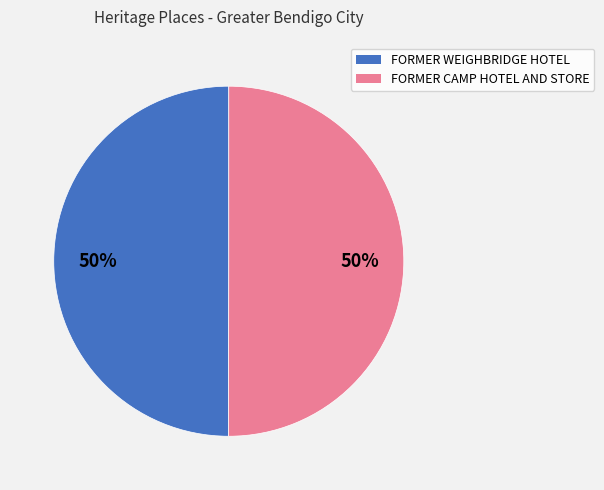

Do FORMER CAMP HOTEL AND STORE and FORMER WEIGHBRIDGE HOTEL together represent more than half of the pie?

Yes